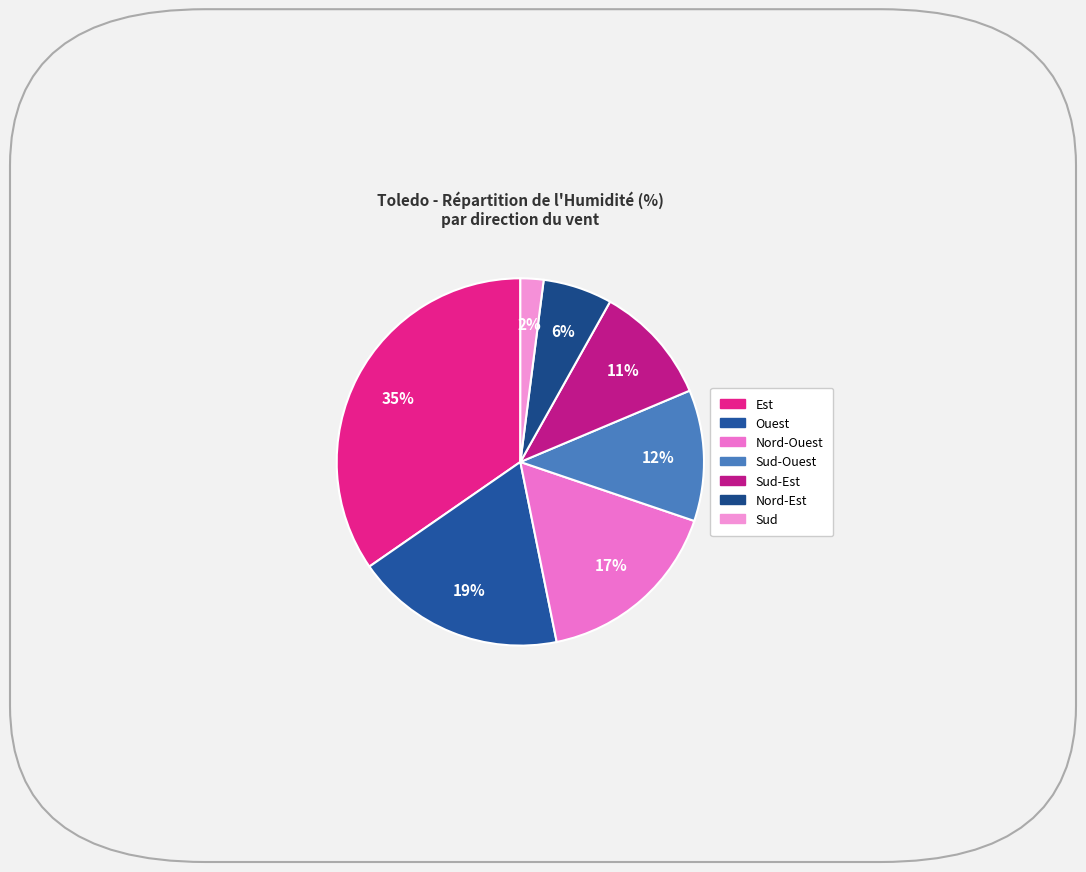

How many slices are in this pie chart?

7